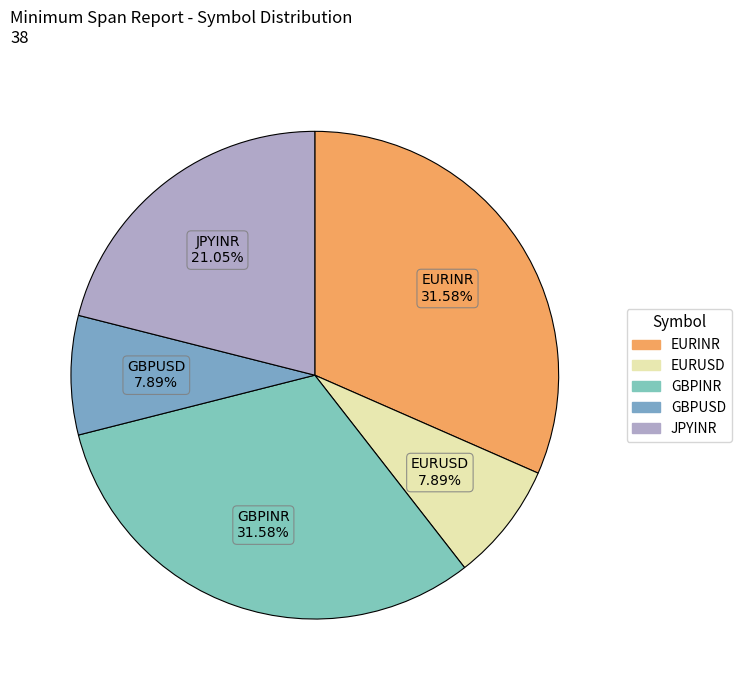

To the nearest percent, what is the difference between the largest and smallest slice percentages?

24%